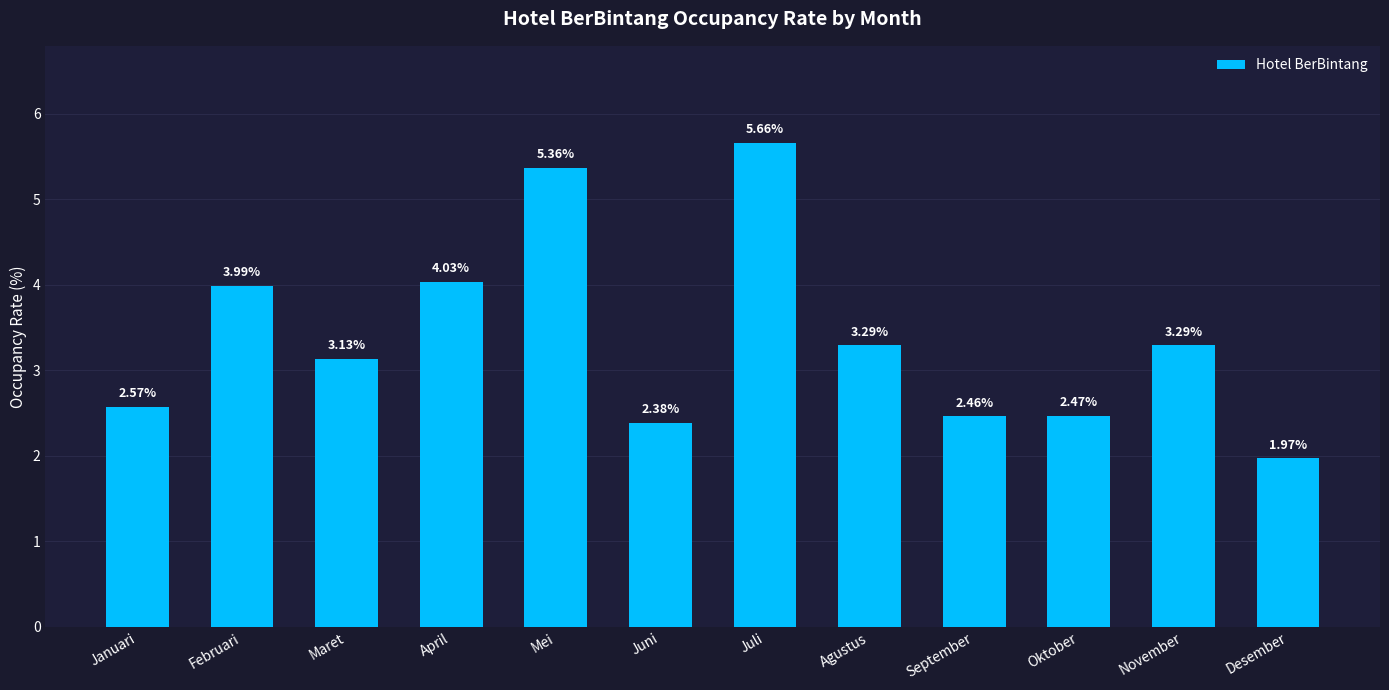

Which label corresponds to the largest value in the chart?

Juli